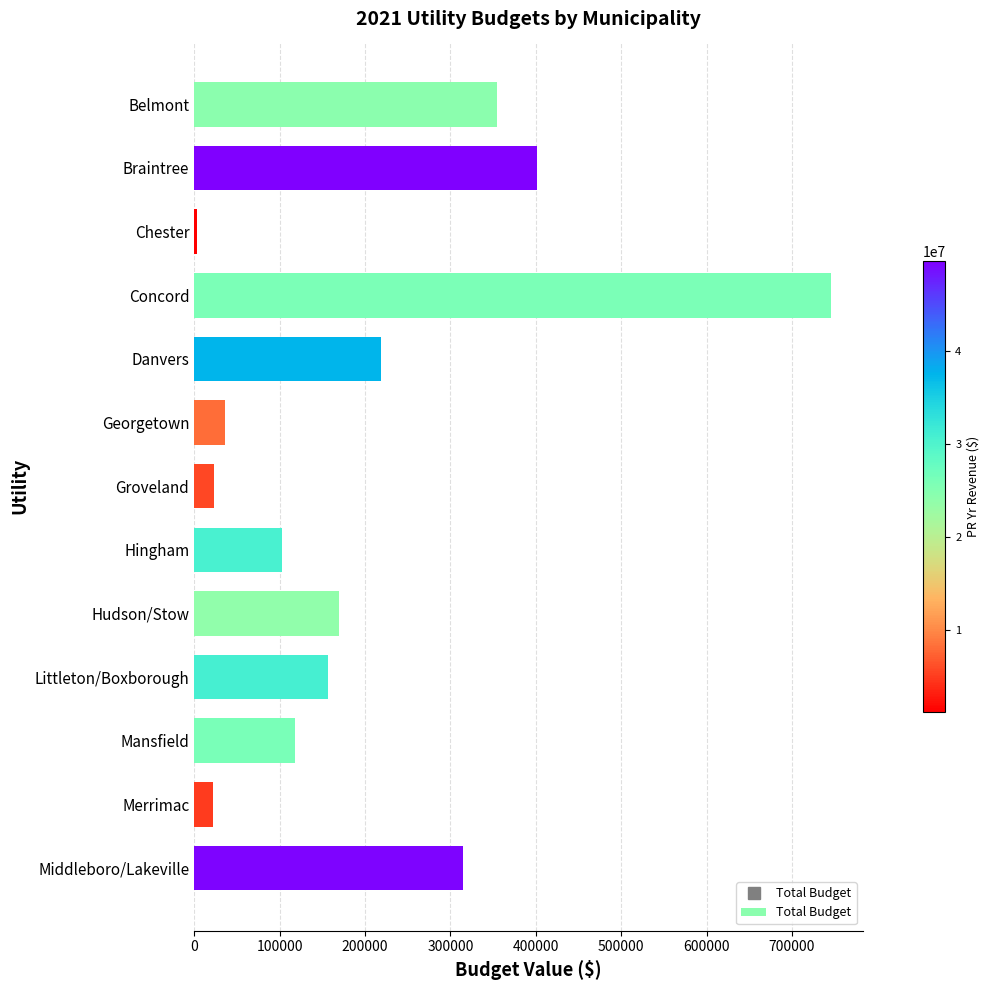

What is the smallest value displayed?

3900.0